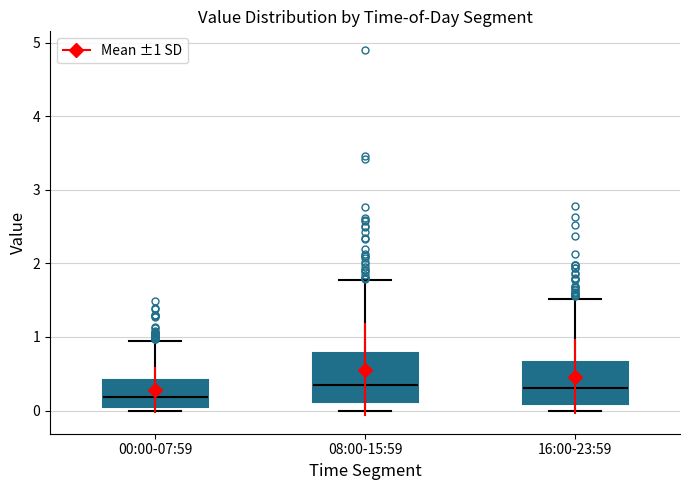

Where is the lower edge of the box for 00:00-07:59 on the y-axis? The values are not printed on the chart, so give them approximately, as read against the axis.

0.0